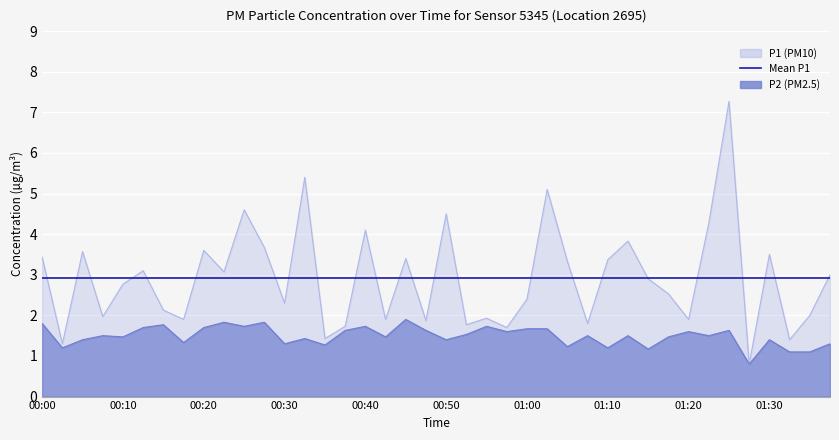

The value of P1 at 00:55 is 1.9. True or false?

True